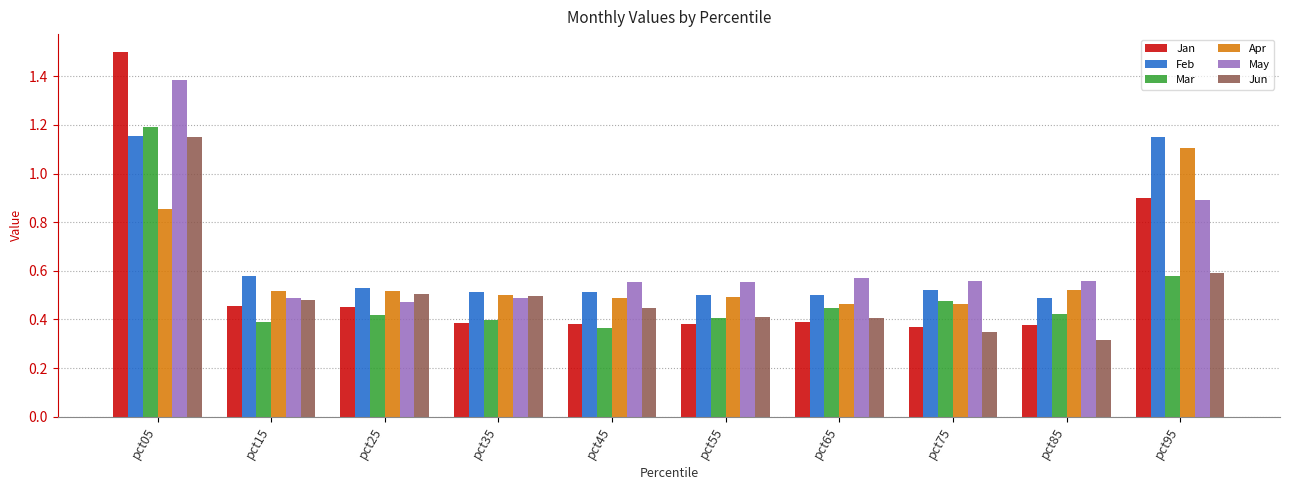

What is the total value across all series at pct05?

7.2